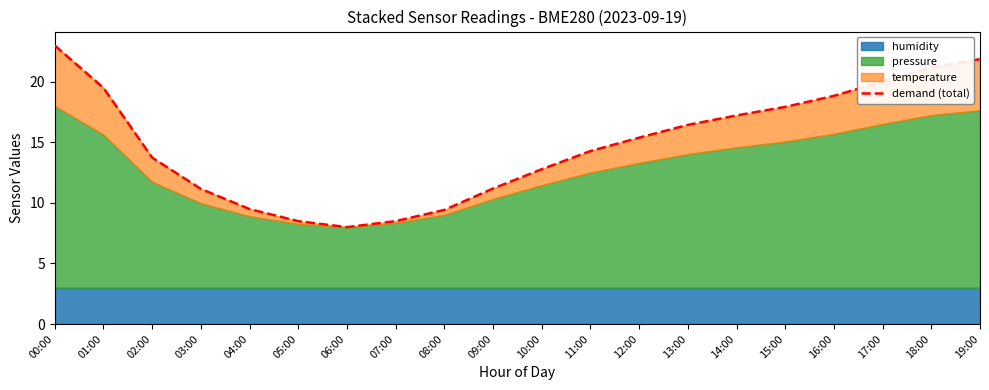

At which category does the chart reach its peak across all series?

00:00